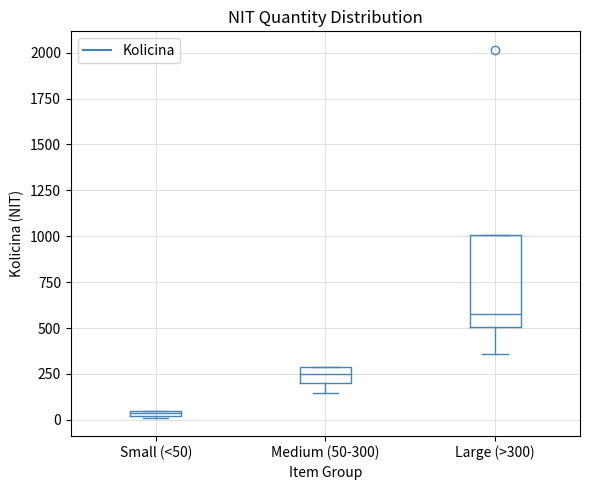

Comparing the boxes themselves (not the whiskers), which one is the tallest?

Large (>300)